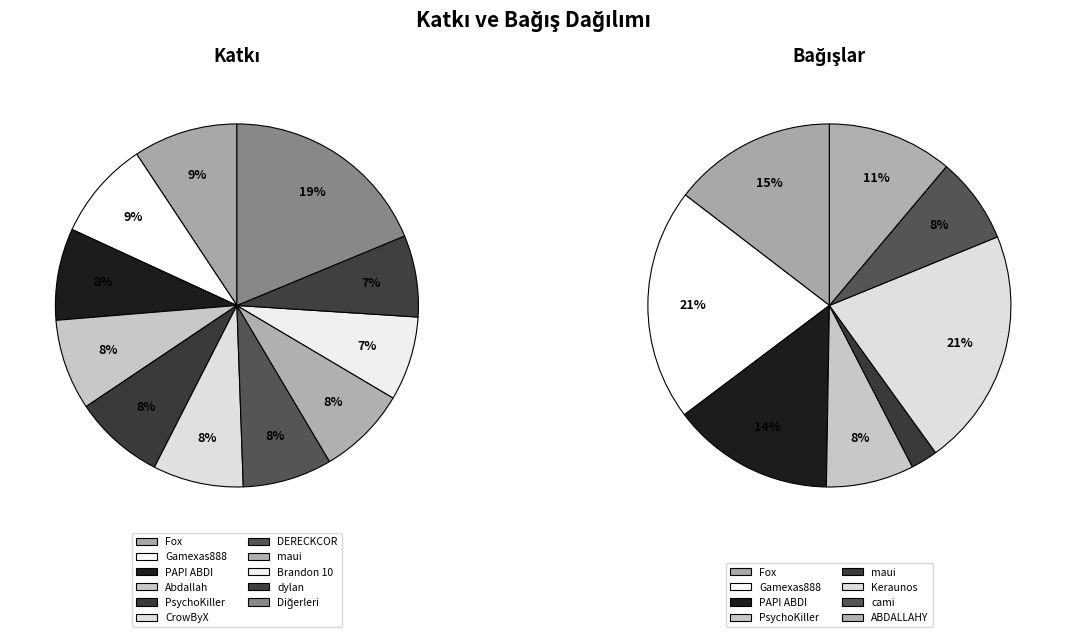

Which series changed the most between Abdallah and maui?

Katkı